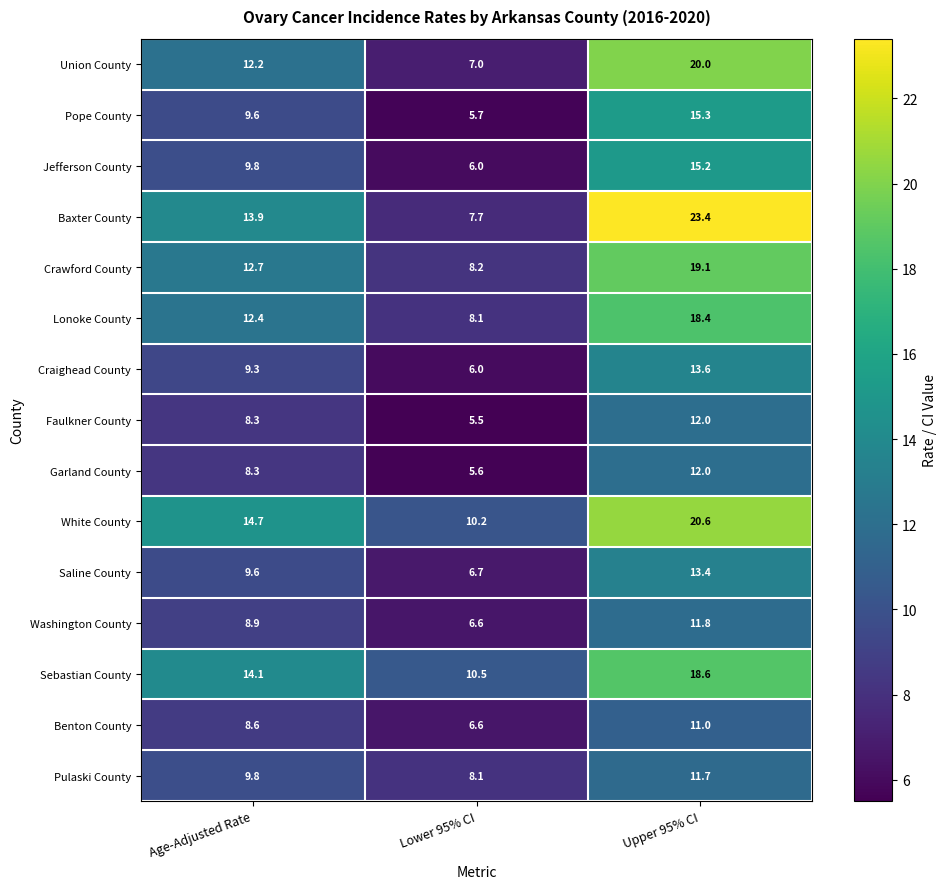

What is the minimum value shown in the chart?

5.5